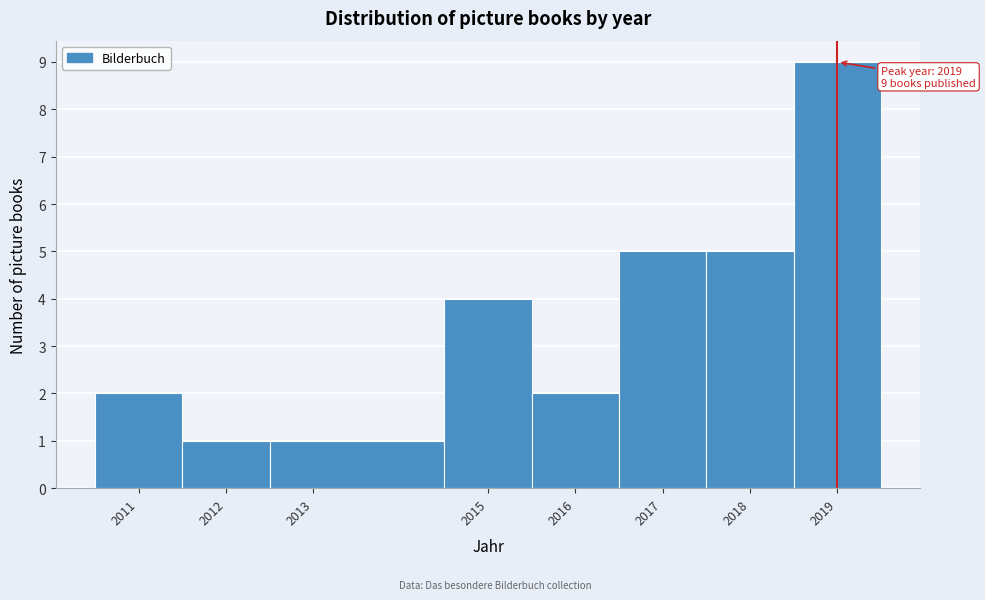

Over which range of the x-axis is the bar tallest?

2018.5 to 2019.5